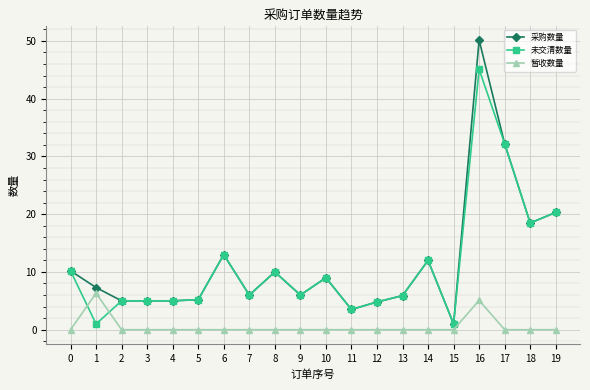

True or false: 采购数量 and 暂收数量 intersect in this chart.

False